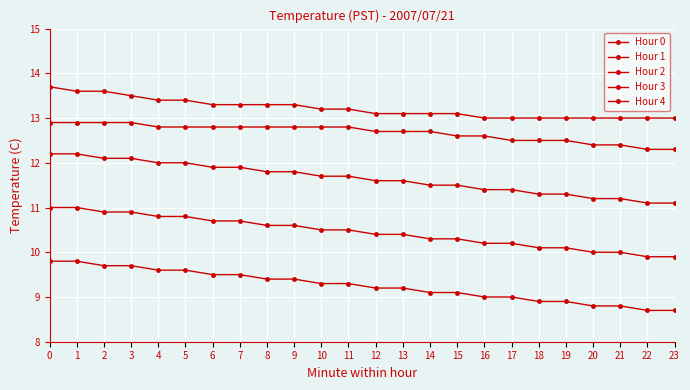

The Hour 0 series shows 5.4 at 7. True or false?

False